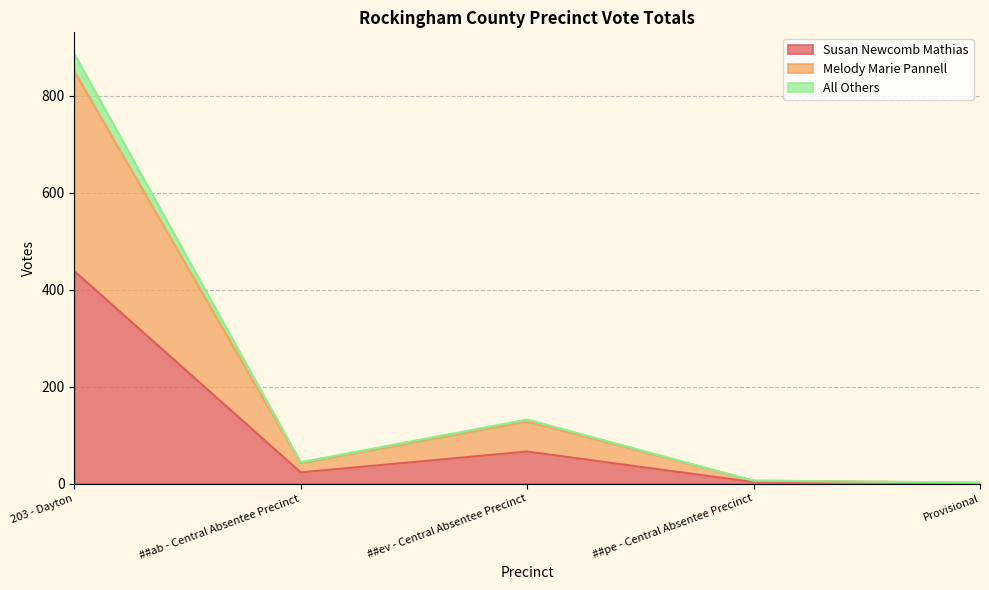

Where is Susan Newcomb Mathias nearest to the value 219?

##ev - Central Absentee Precinct